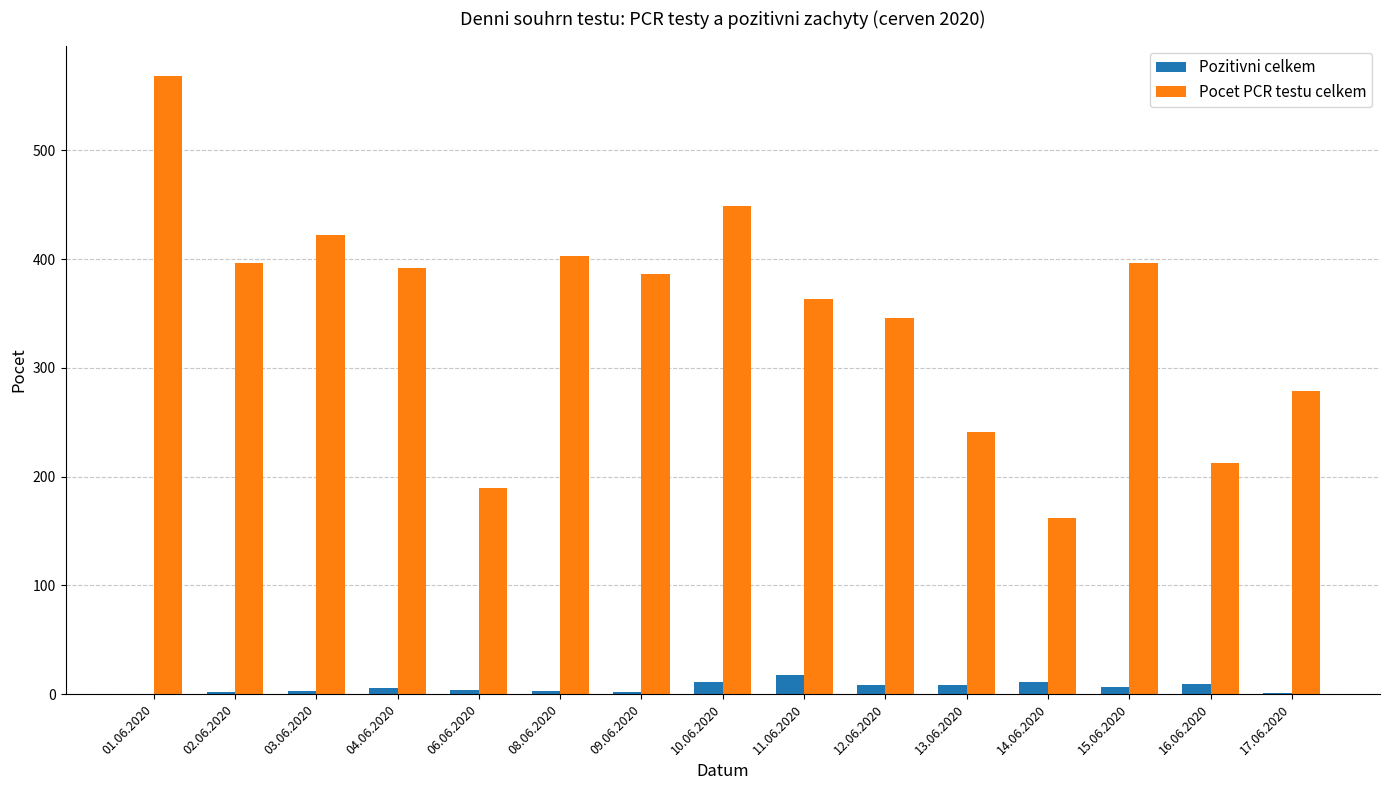

Which series has the largest range (max minus min)?

Pocet PCR testu celkem